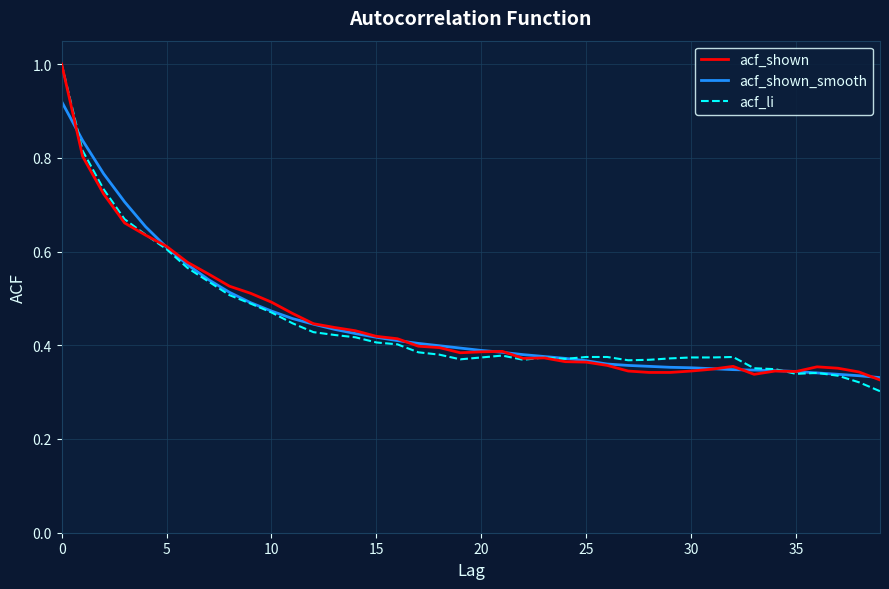

What is the highest value of the acf_shown series?

1.0